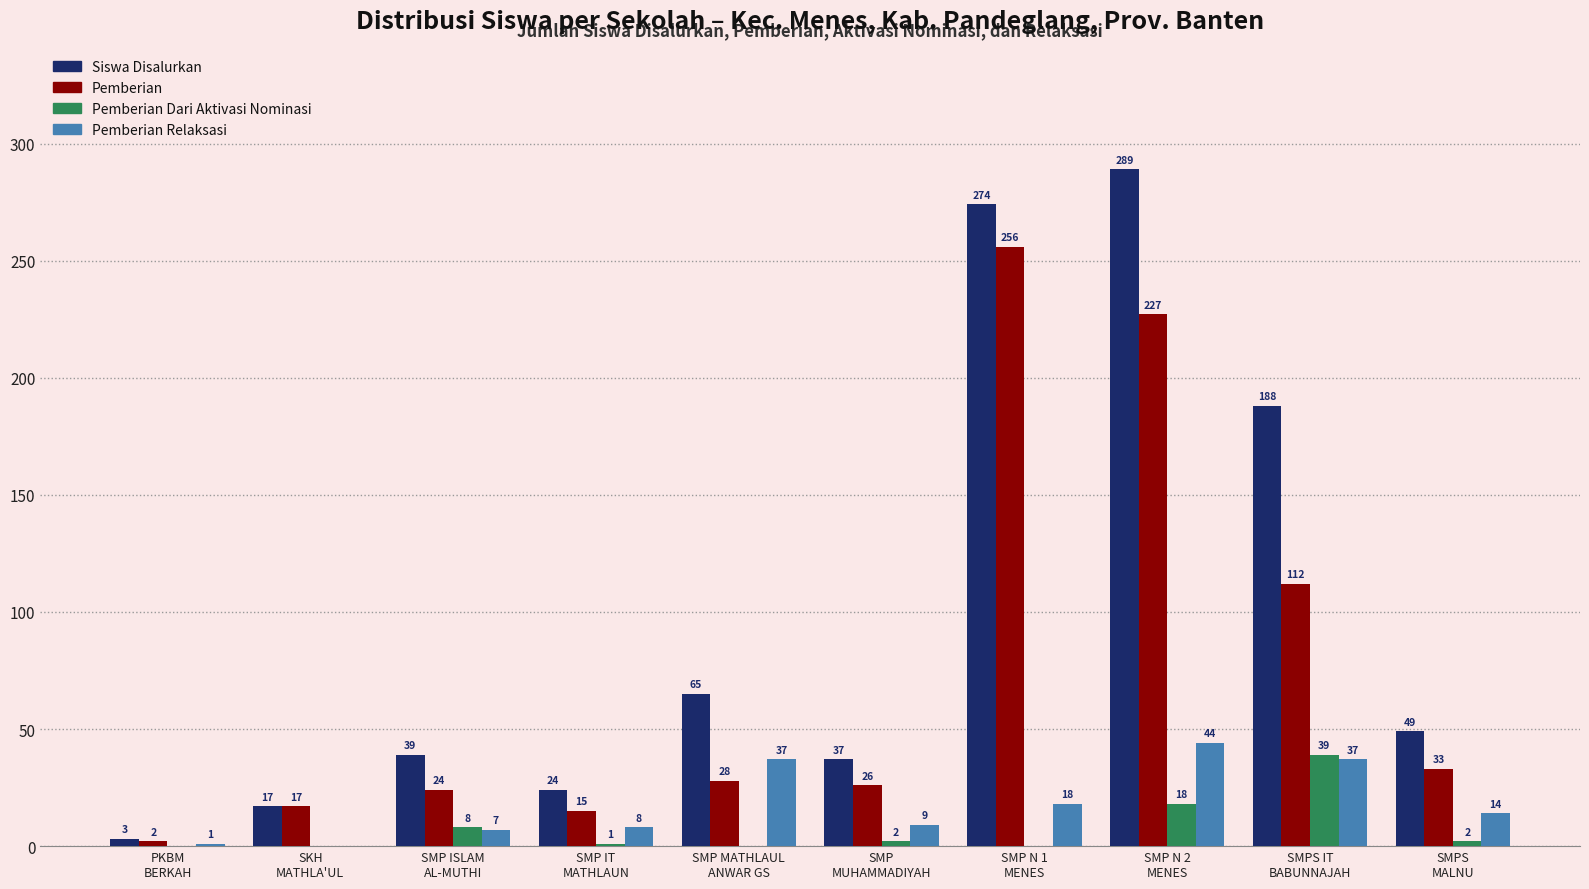

Which series has the largest total across all categories?

Siswa Disalurkan